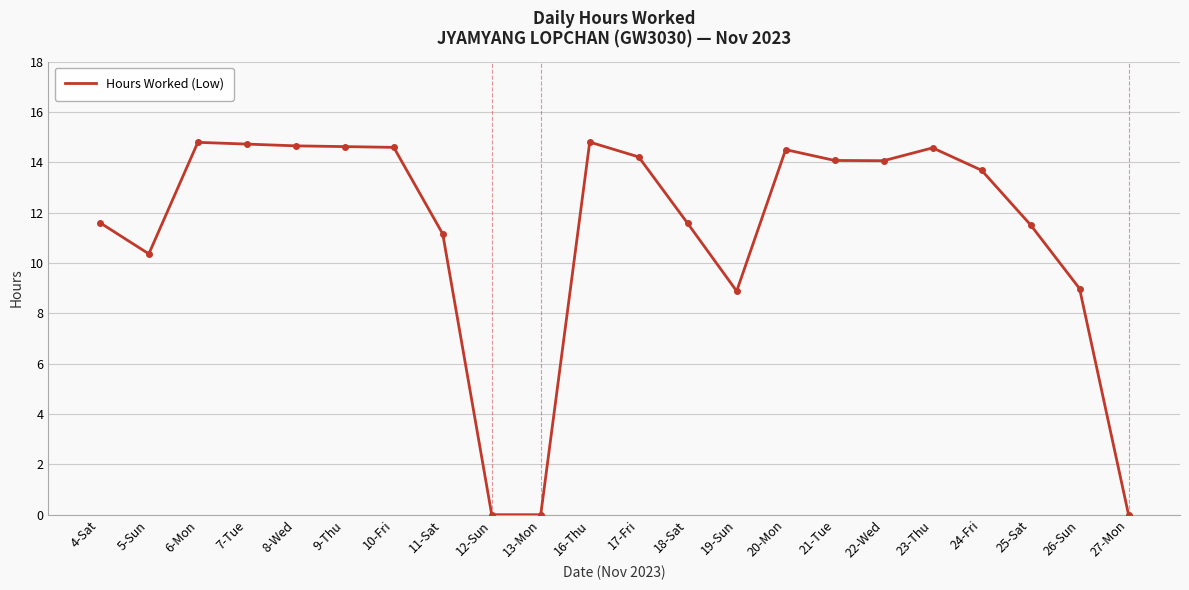

What position from the left is 5-Sun?

2